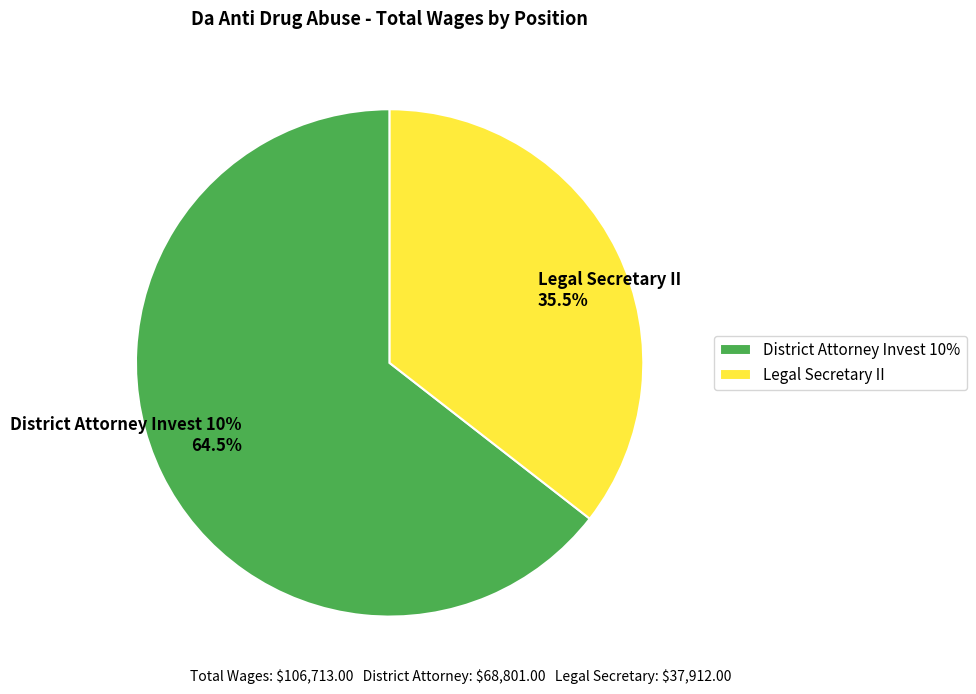

What percentage do Legal Secretary II and District Attorney Invest 10% together represent?

100.0%